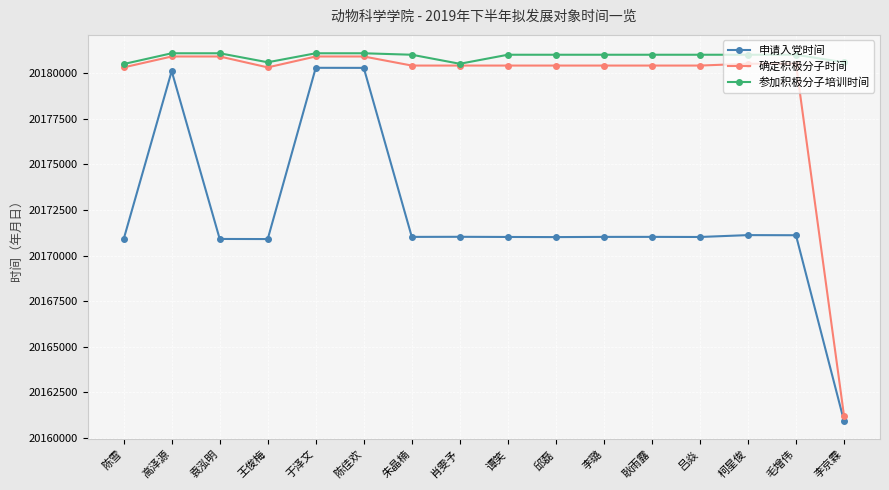

What position from the left is 毛增伟?

15